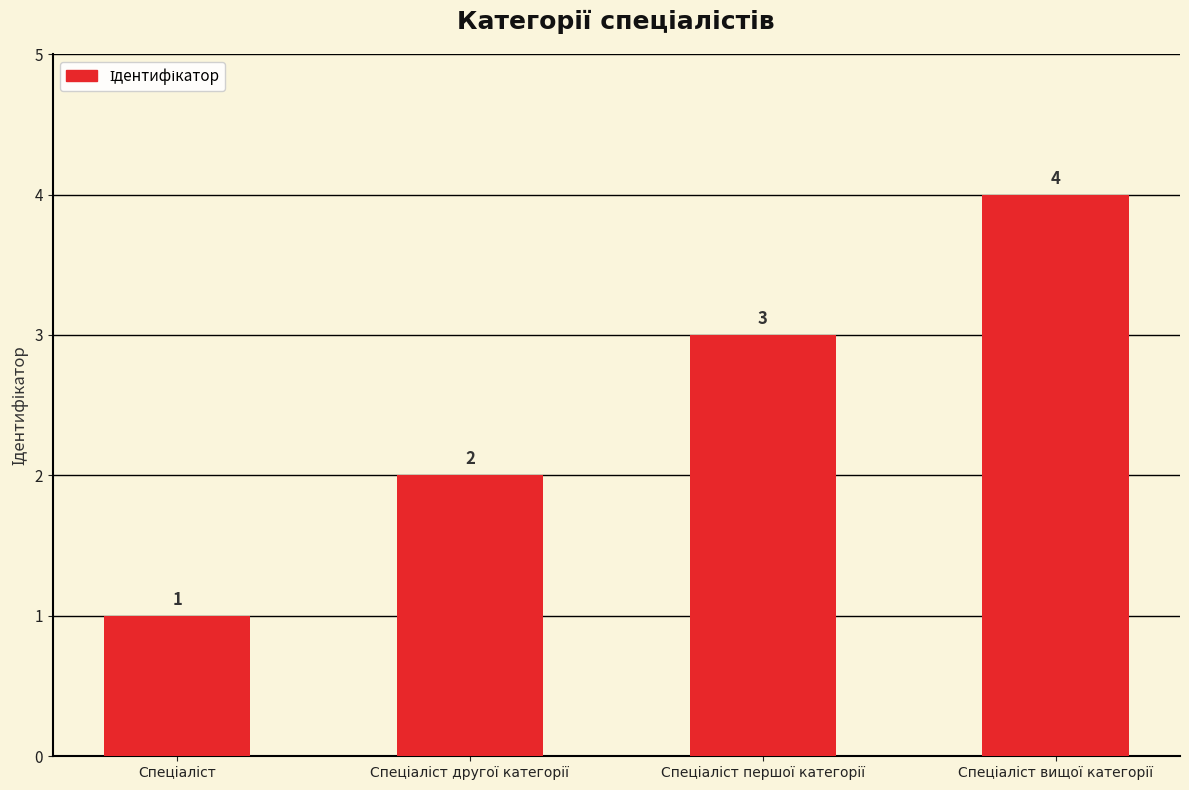

What is the value of the 3rd bar from the left?

3